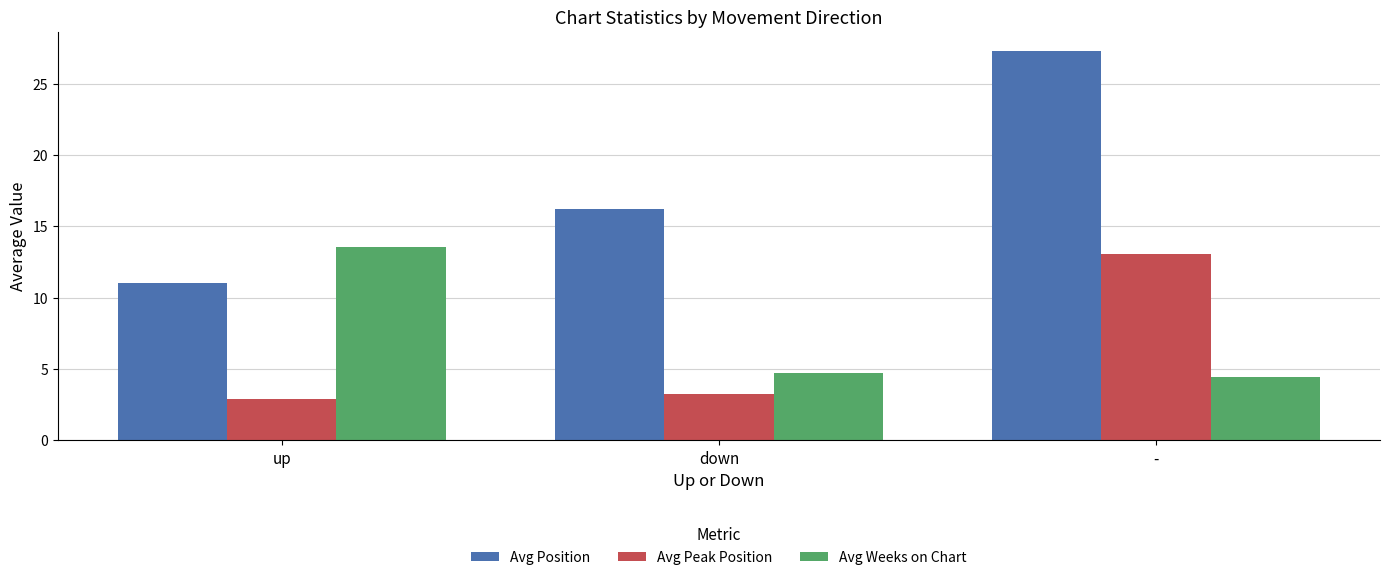

What is the lowest value of the Avg Position series?

11.0